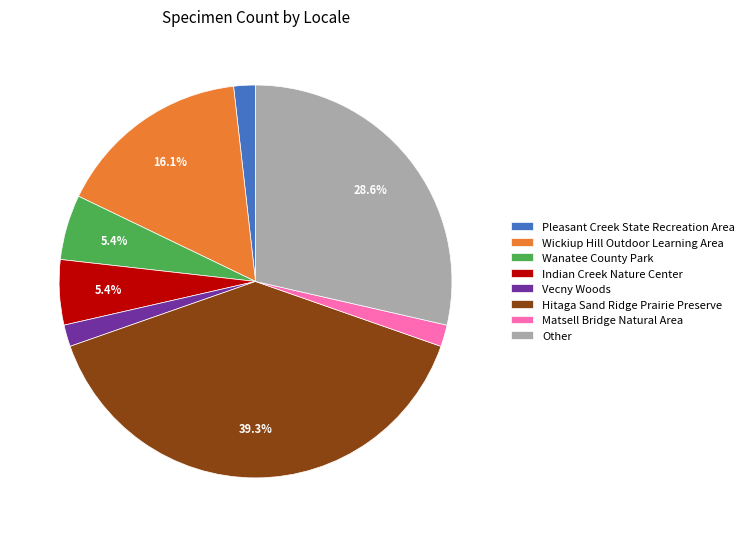

To the nearest percent, what portion does Other represent?

29%